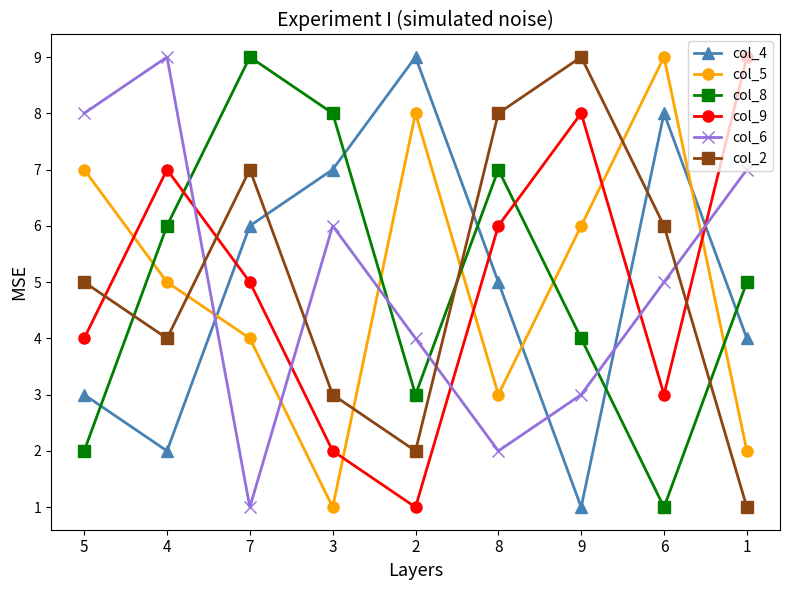

How many times do col_4 and col_2 cross each other?

3